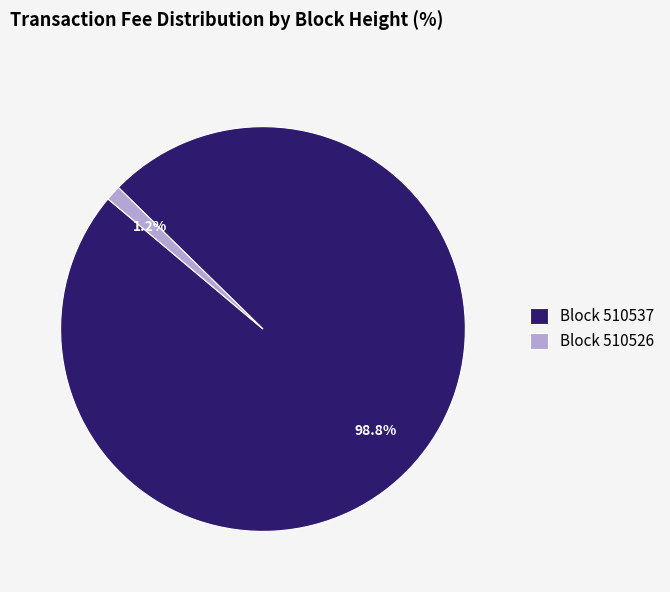

Between Block 510526 and Block 510537, which is larger?

Block 510537